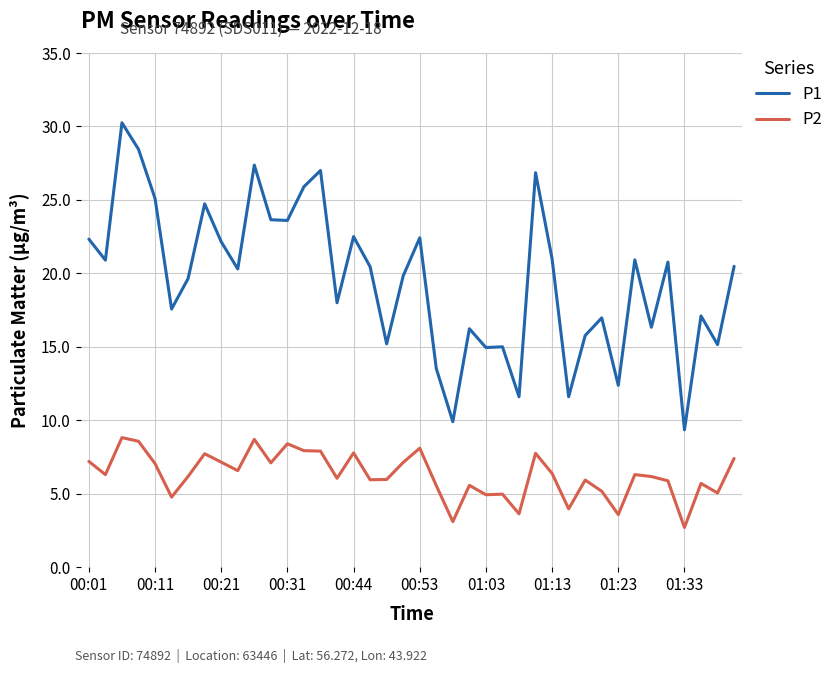

True or false: P2 and P1 intersect in this chart.

False